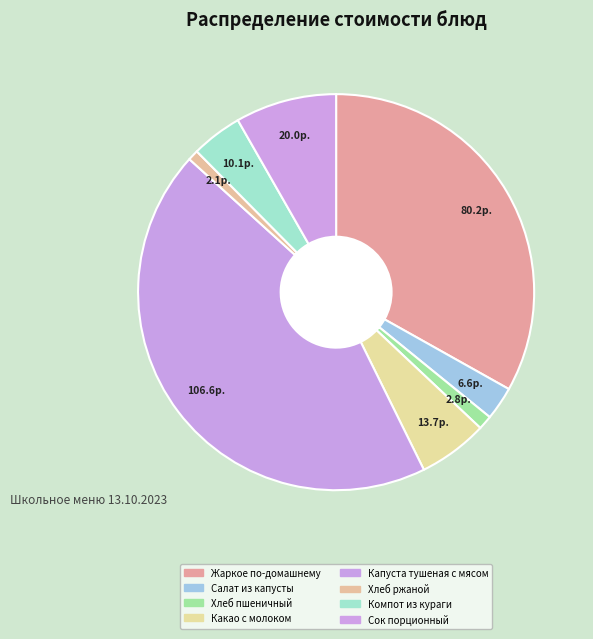

True or false: Жаркое по-домашнему accounts for 25% of the total.

False